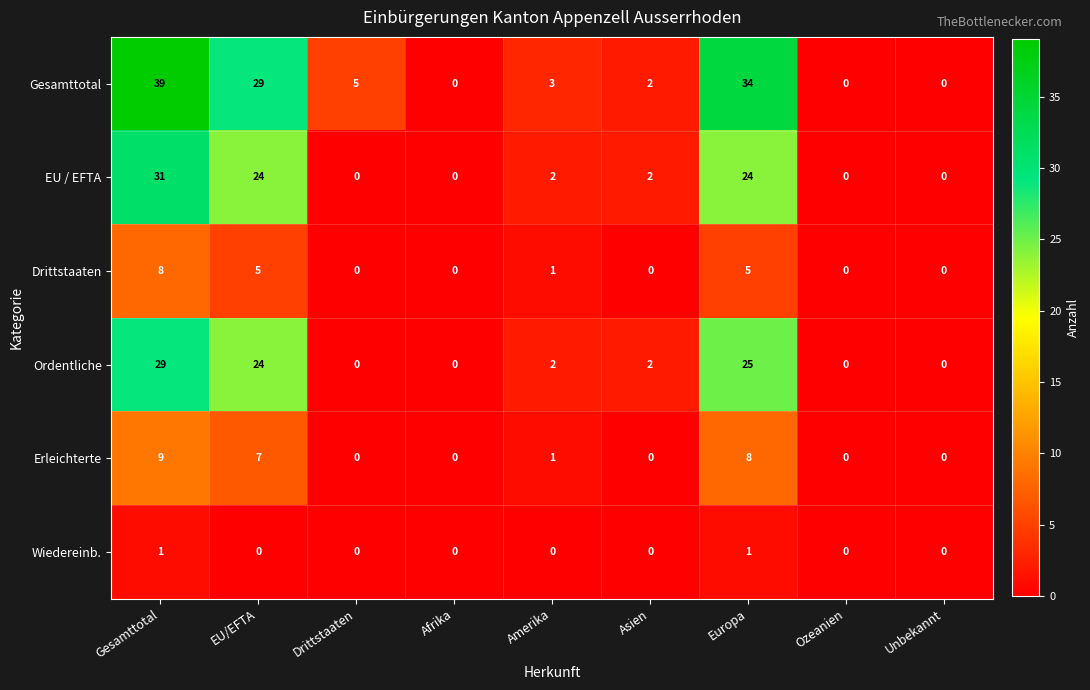

What is the greatest value displayed?

39